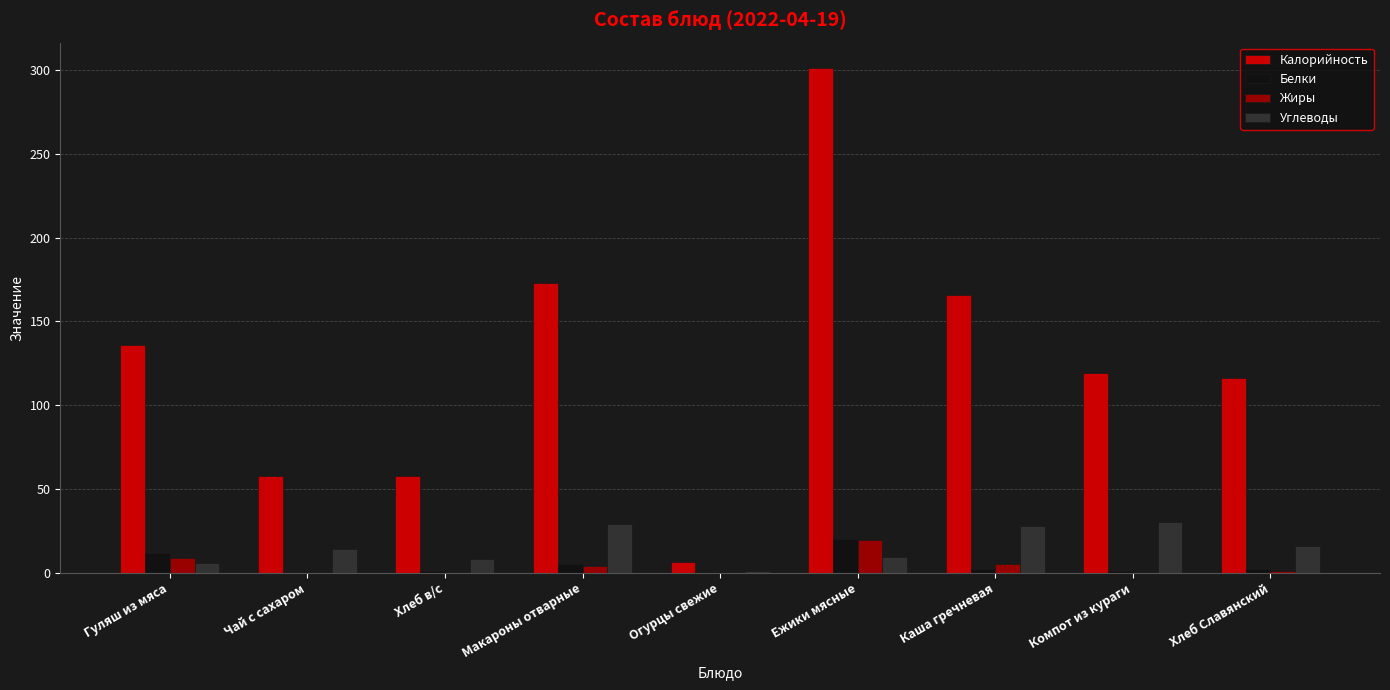

Which series has the largest total across all categories?

Калорийность